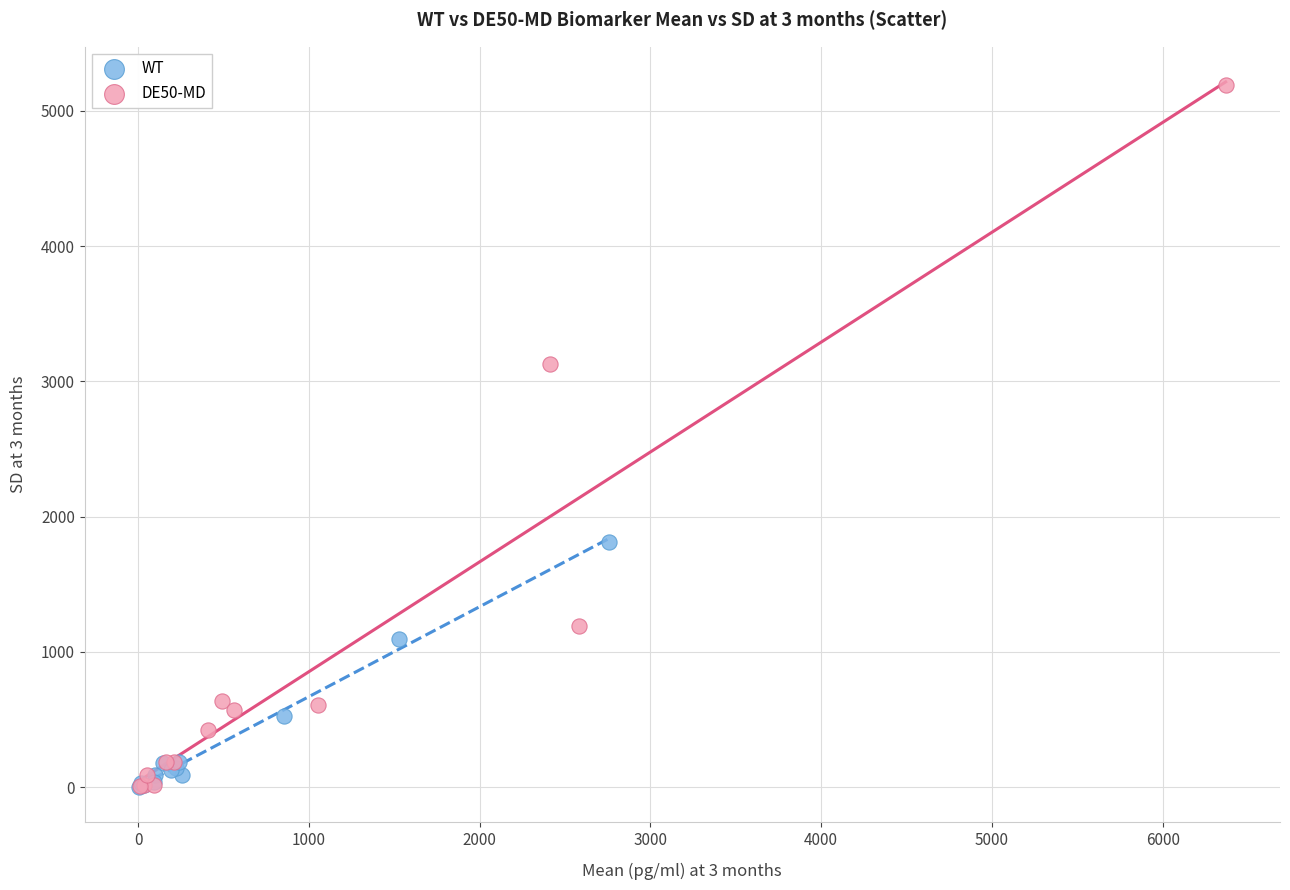

Which series has the largest Y range (max minus min)?

DE50-MD